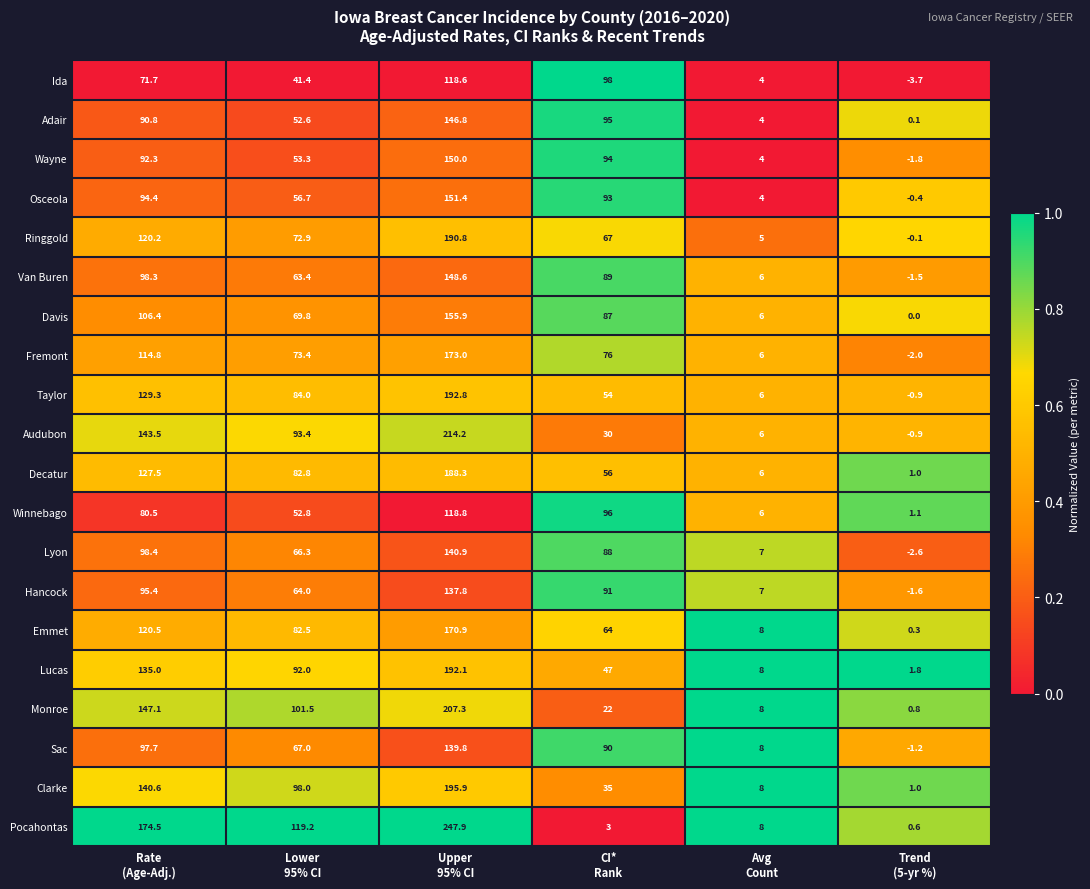

Which series has the largest total across all categories?

Pocahontas